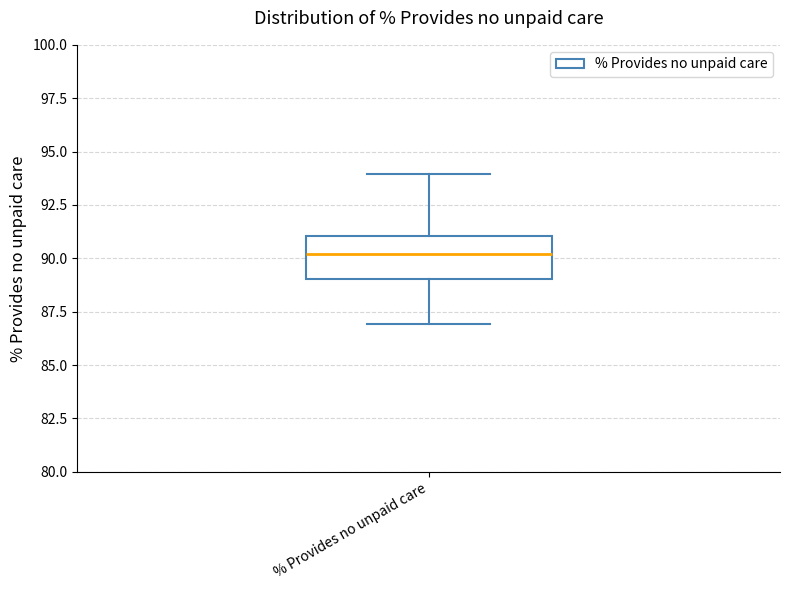

Read this box plot against the y-axis: the position of the median line, the range covered by the box, and the ends of both whiskers. The values are not printed on the chart, so give them approximately, as read against the axis.

median 90, box 89 to 91, whiskers 87 to 94